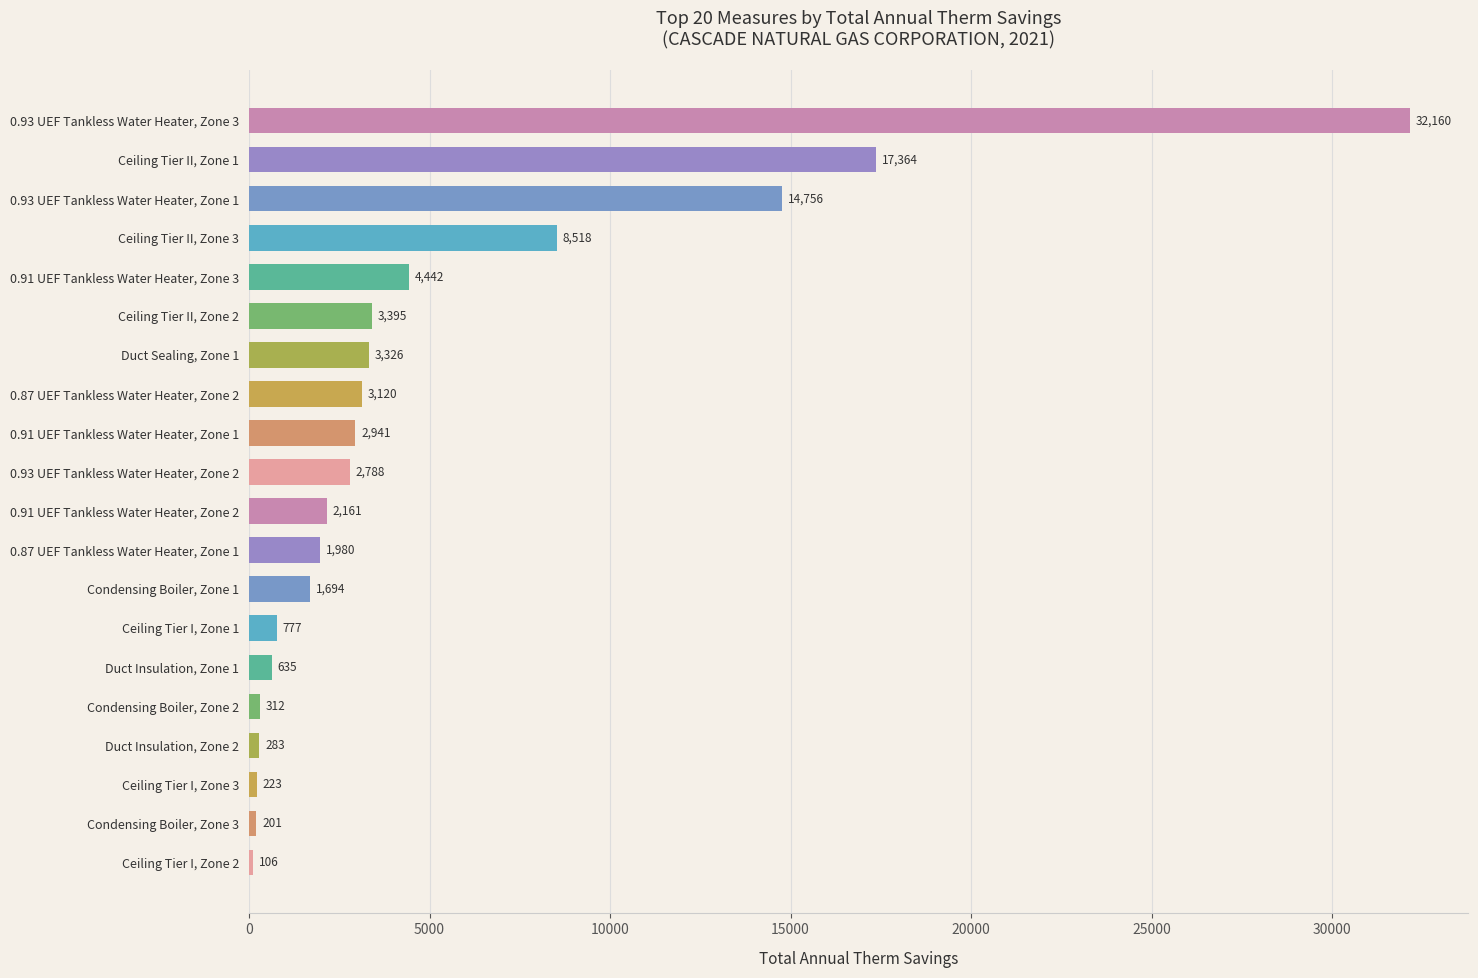

What is the approximate value at Ceiling Tier II, Zone 3?

8517.7